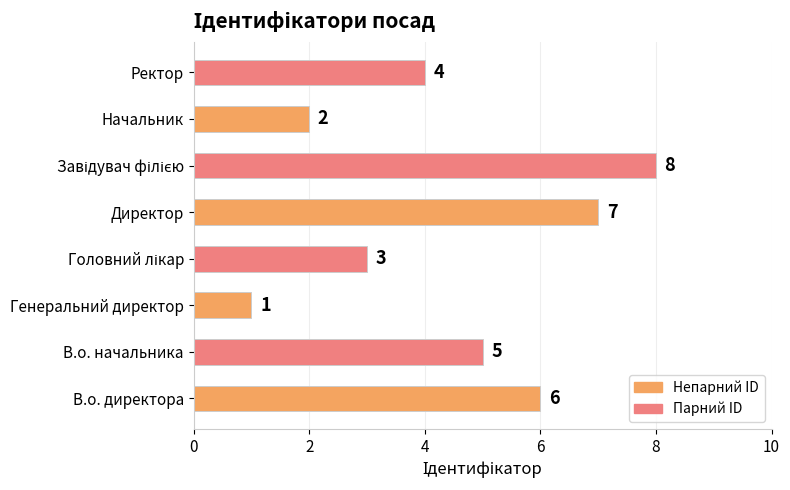

What is the ratio of the value at В.о. директора to the value at Начальник?

3.0